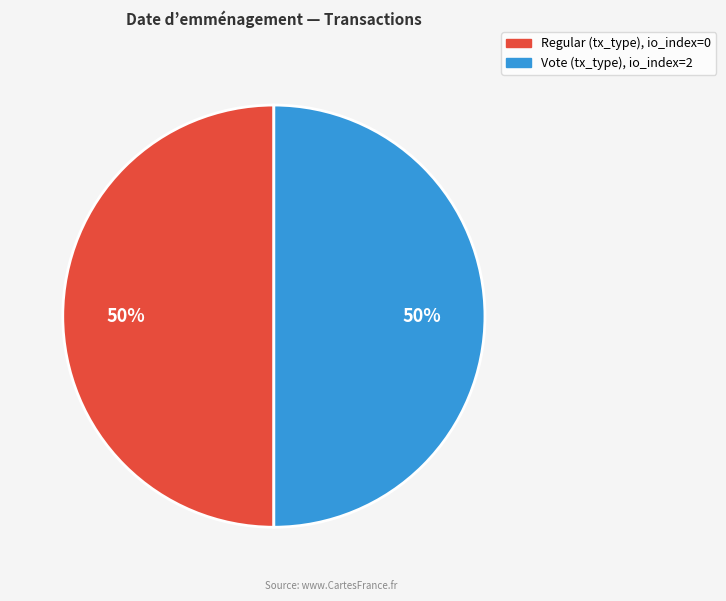

Is it true that Regular is 42% of the pie?

False